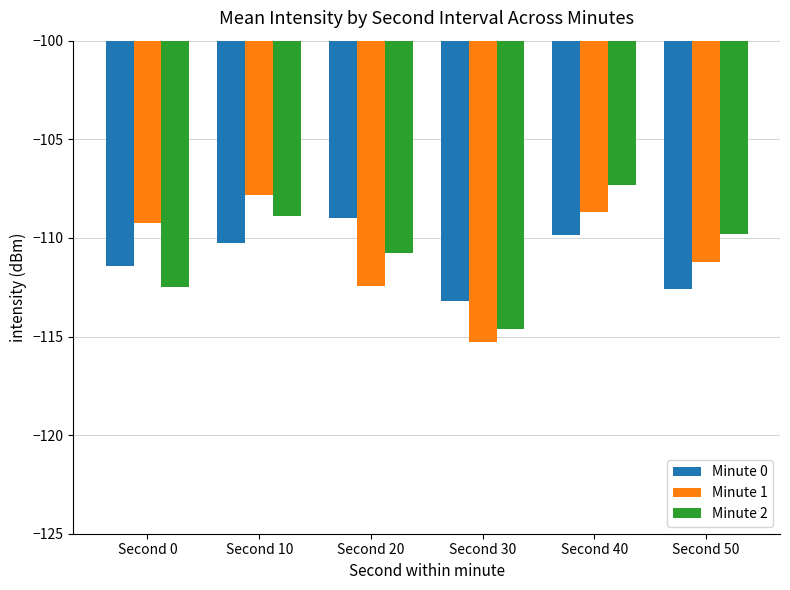

What value does the Minute 1 series have at Second 30?

-115.3